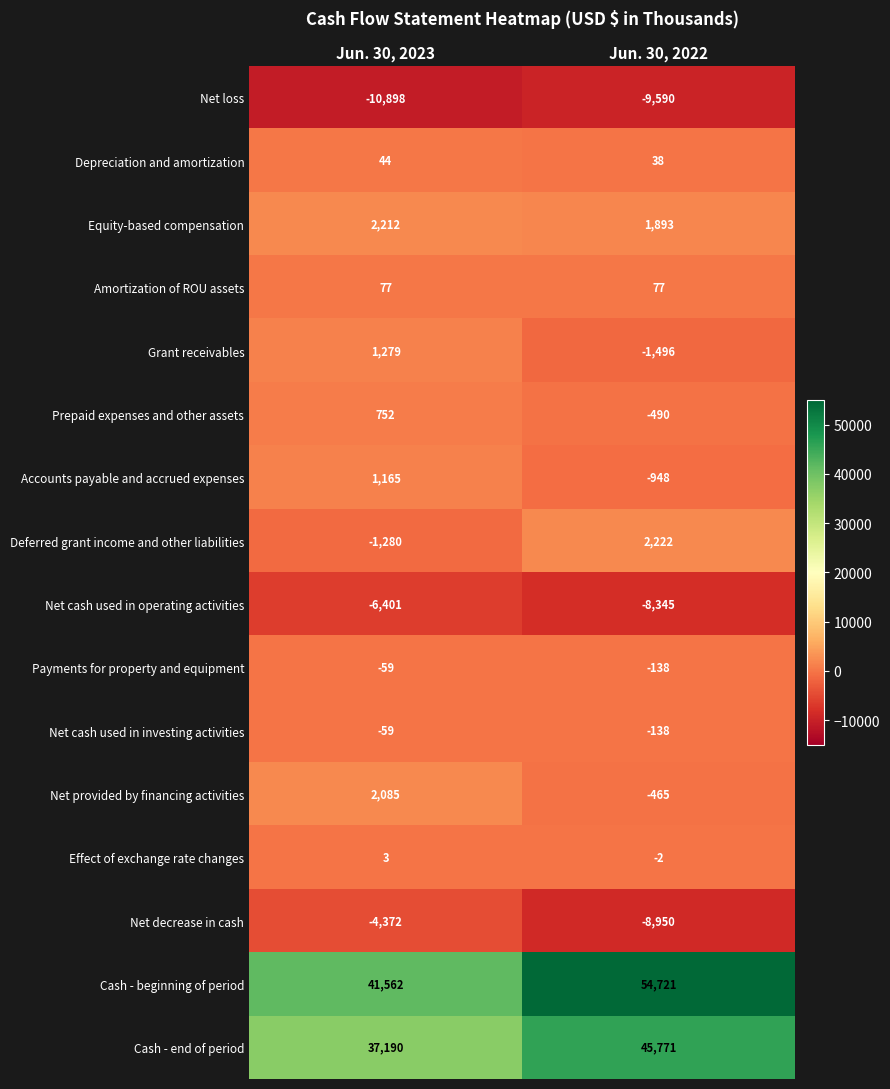

Which category has the lowest value across all series?

Jun. 30, 2023